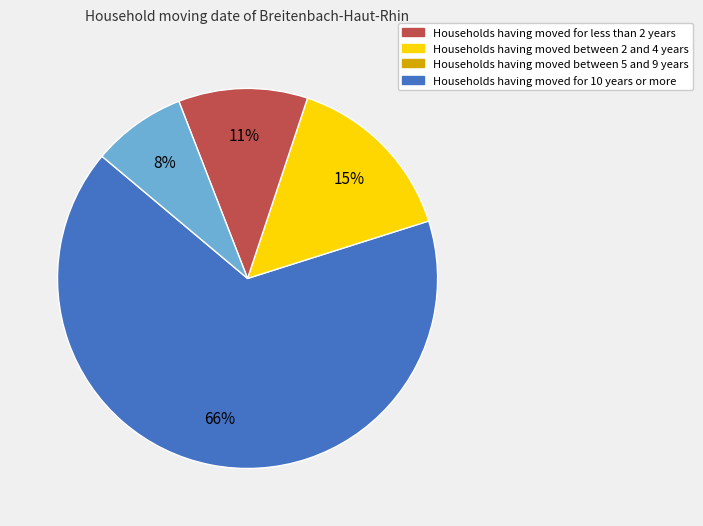

Rank the categories by value from lowest to highest.

Households having moved for 10 years or more, Households having moved between 5 and 9 years, Households having moved between 2 and 4 years, Households having moved for less than 2 years